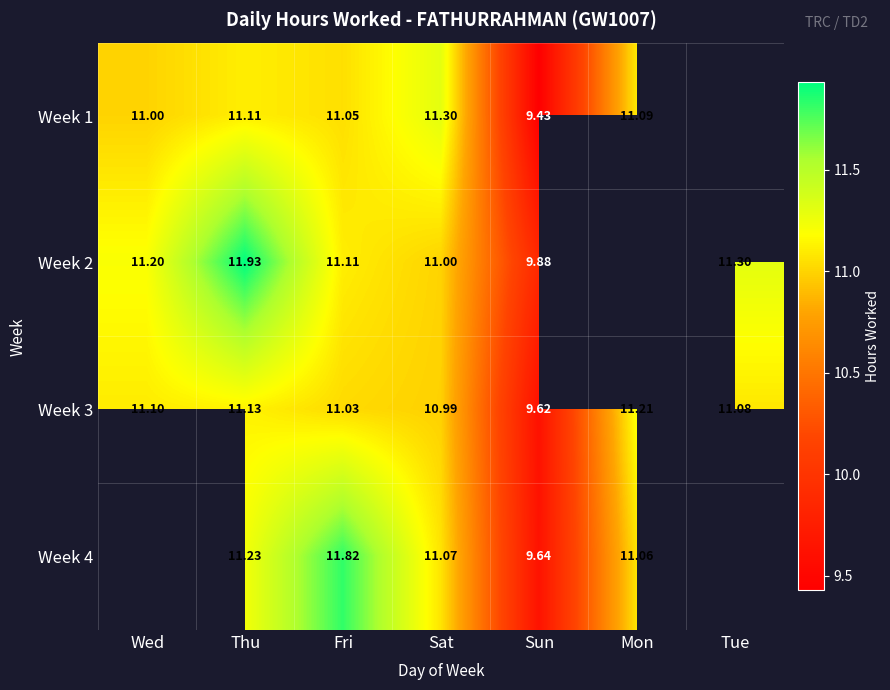

Read the Week 3 value at Sun.

9.6